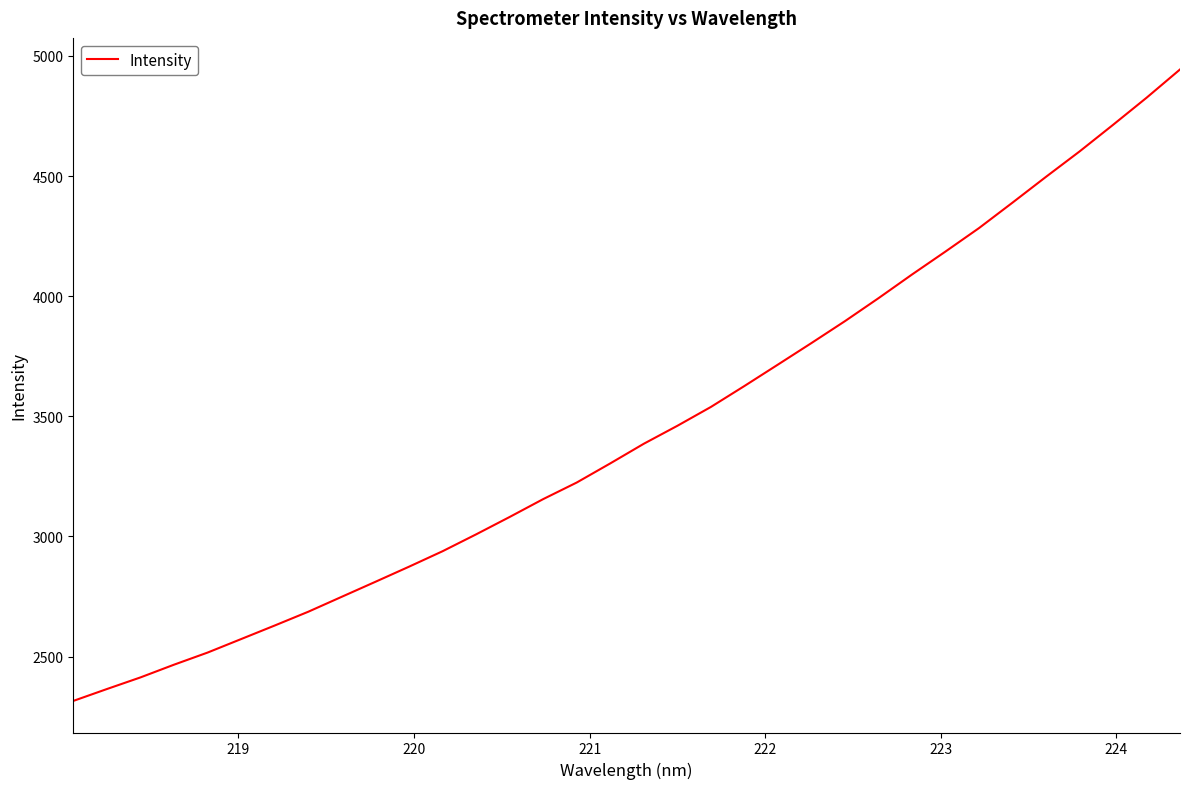

What is the greatest value displayed?

4943.6